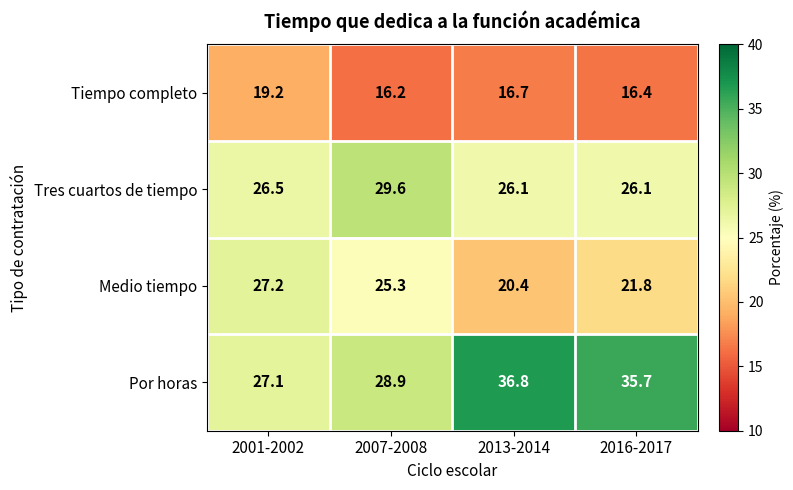

What is the sum of the Por horas values at 2013-2014 and 2016-2017?

72.5